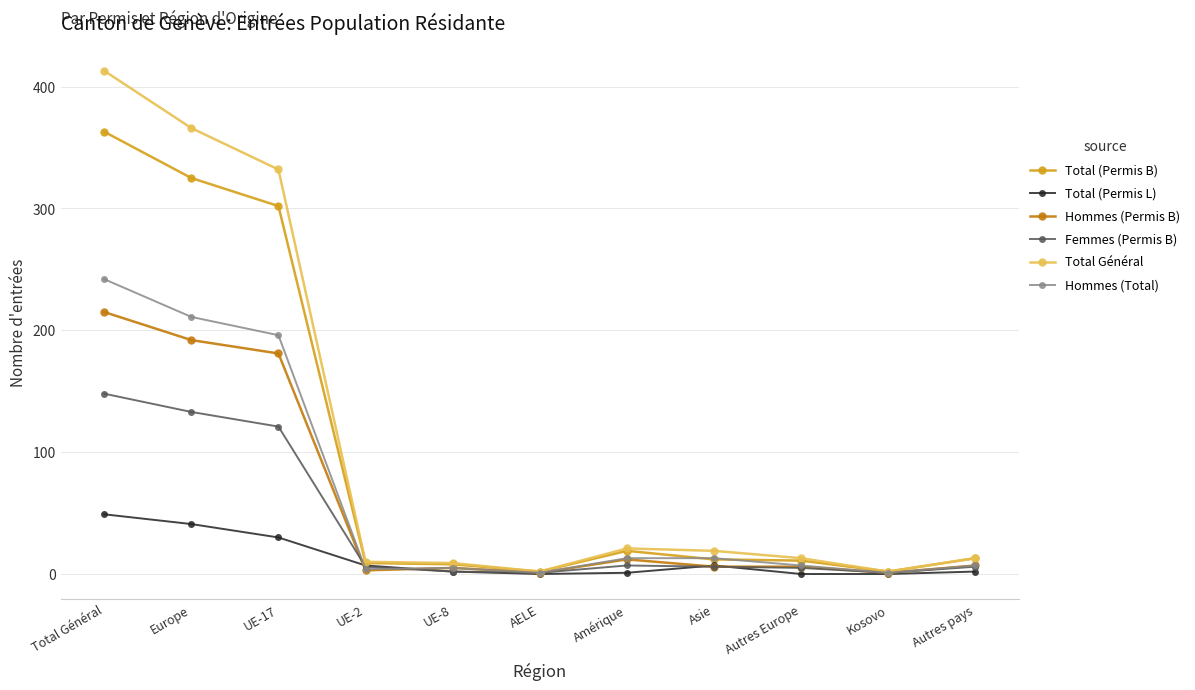

How many categories are shown in the chart?

11